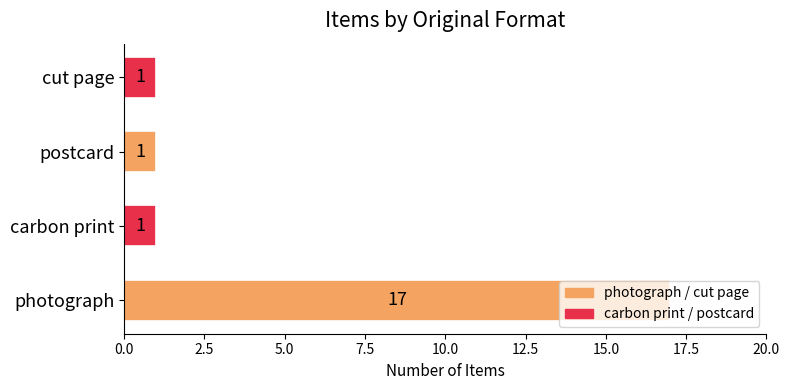

Are the bars grouped side by side (vs. stacked)?

No